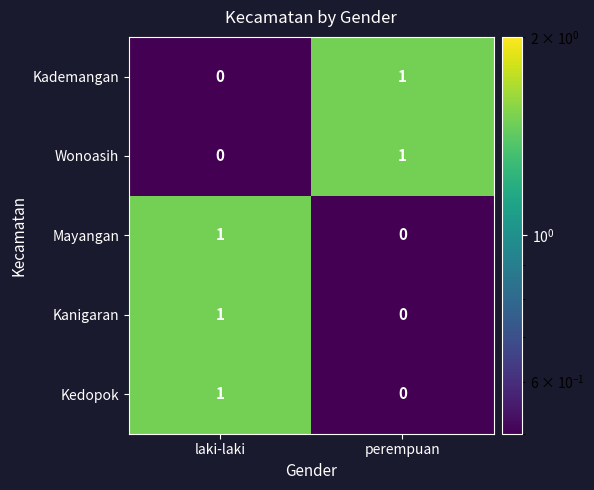

The value of Kademangan at perempuan is 1. True or false?

True